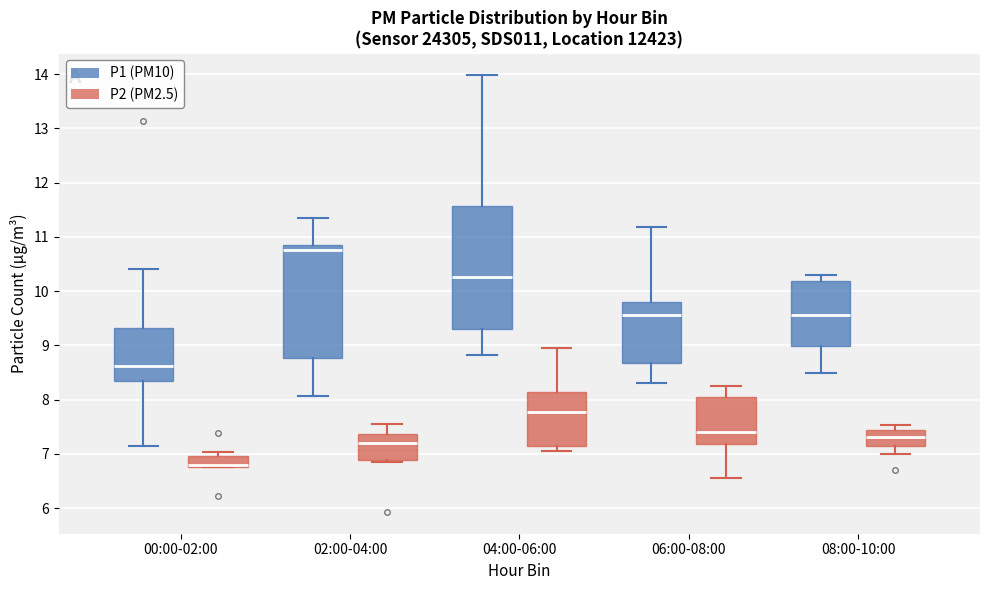

Which box's median line is the highest?

02:00-04:00 (P1 (PM10))